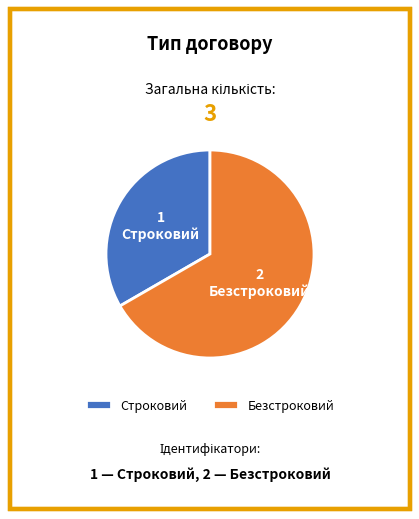

Which category has the biggest portion of the pie?

Безстроковий